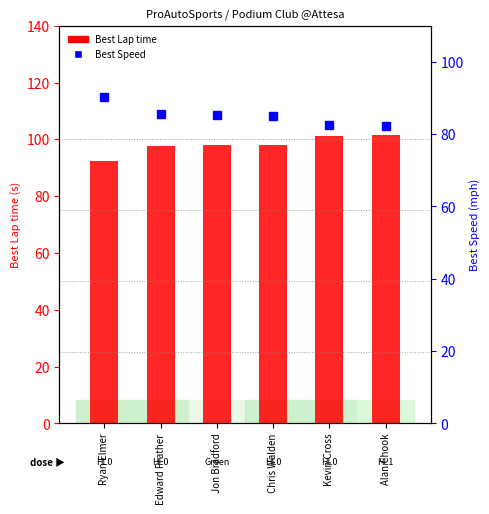

Reading left to right, extract all data points from this chart.

Best Lap time: 92.4	97.5	97.9	98.1	101.0	101.6
Best Speed: 90.4	85.7	85.3	85.1	82.7	82.2